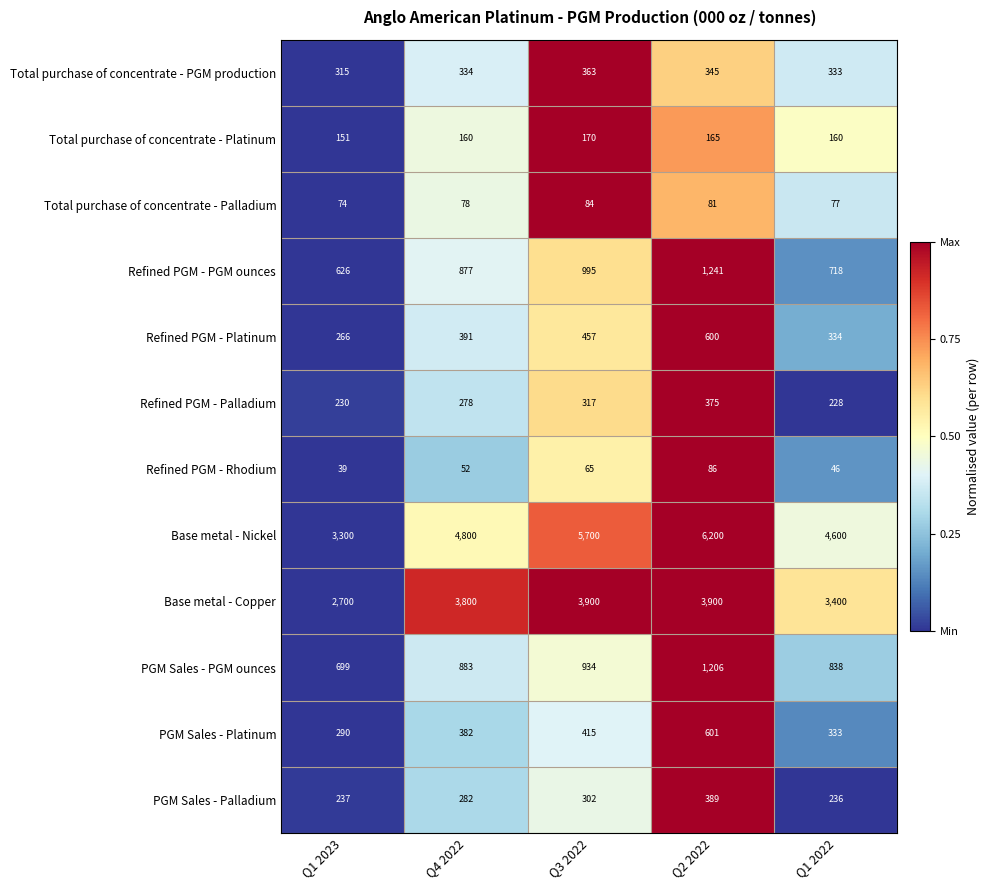

Which series has the widest spread of values?

Base metal - Nickel